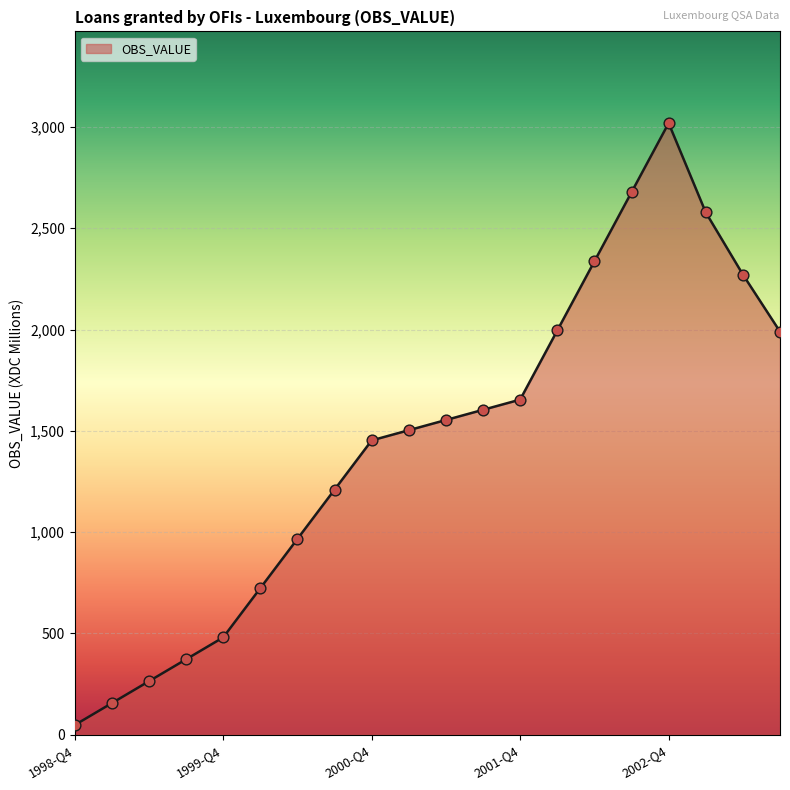

What is the maximum value shown in the chart?

3018.8